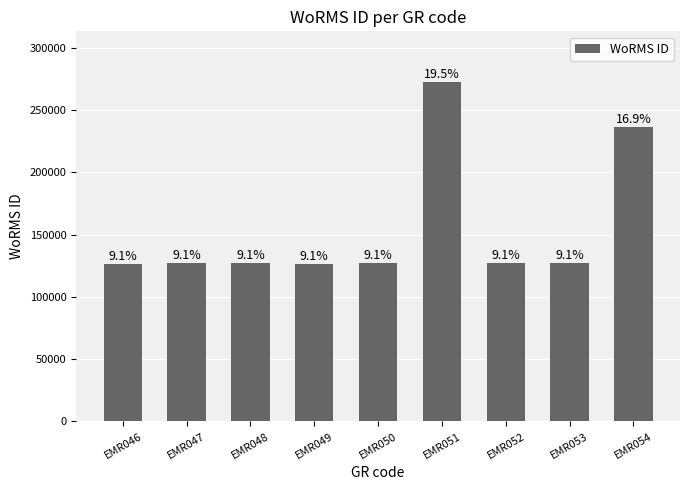

Approximately how many times larger is the value at EMR053 compared to EMR052?

1.0